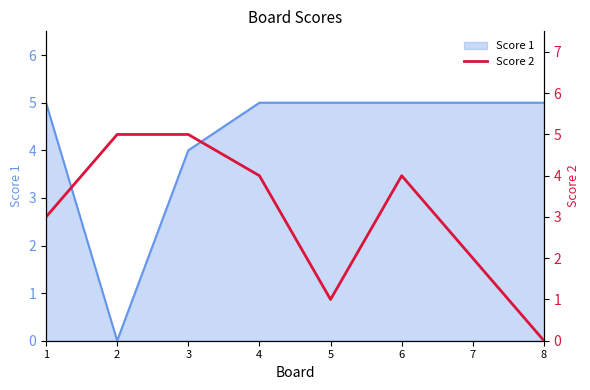

The value of Score 1 at 7 is 1. True or false?

False